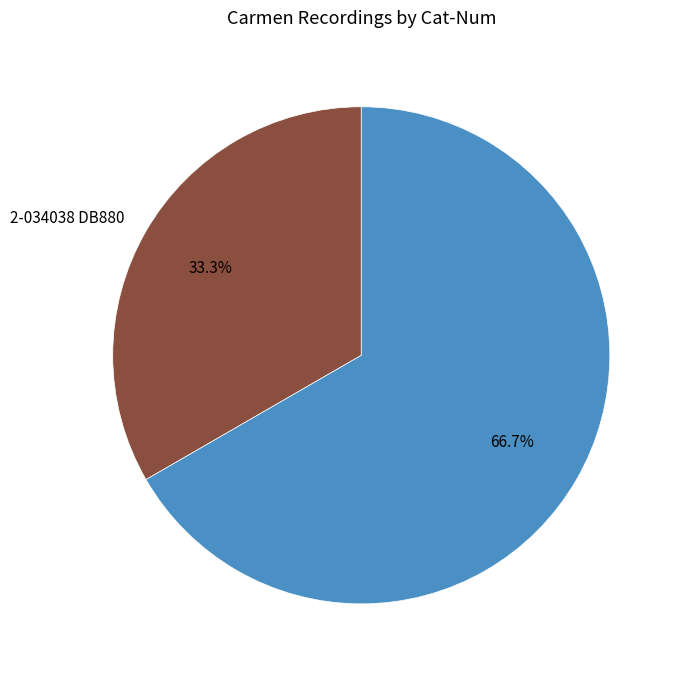

Is there any slice that represents more than half of the pie?

Yes